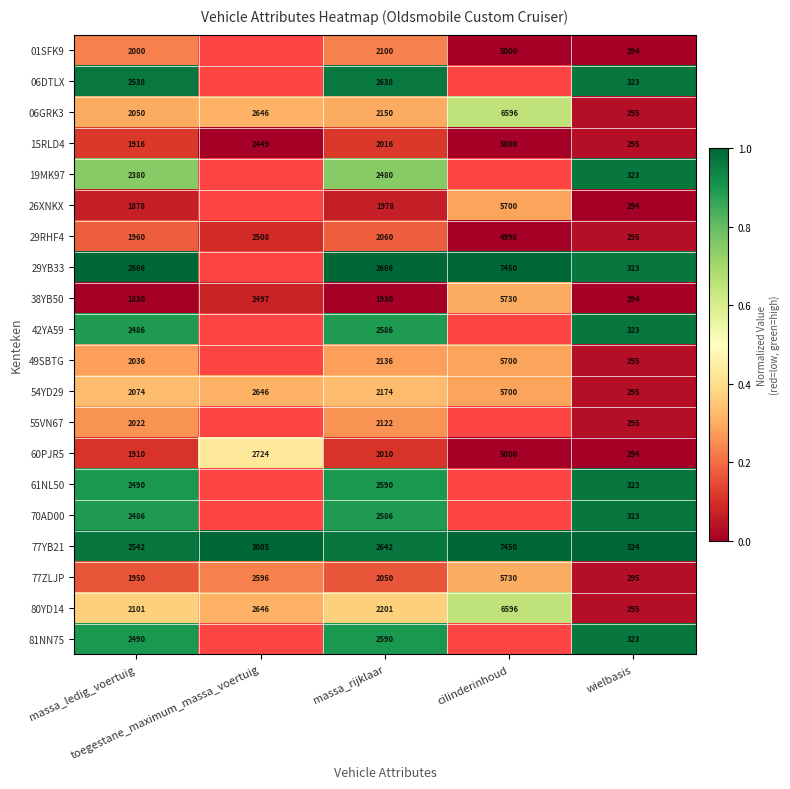

How many values in the 38YB50 series are below 1930?

2